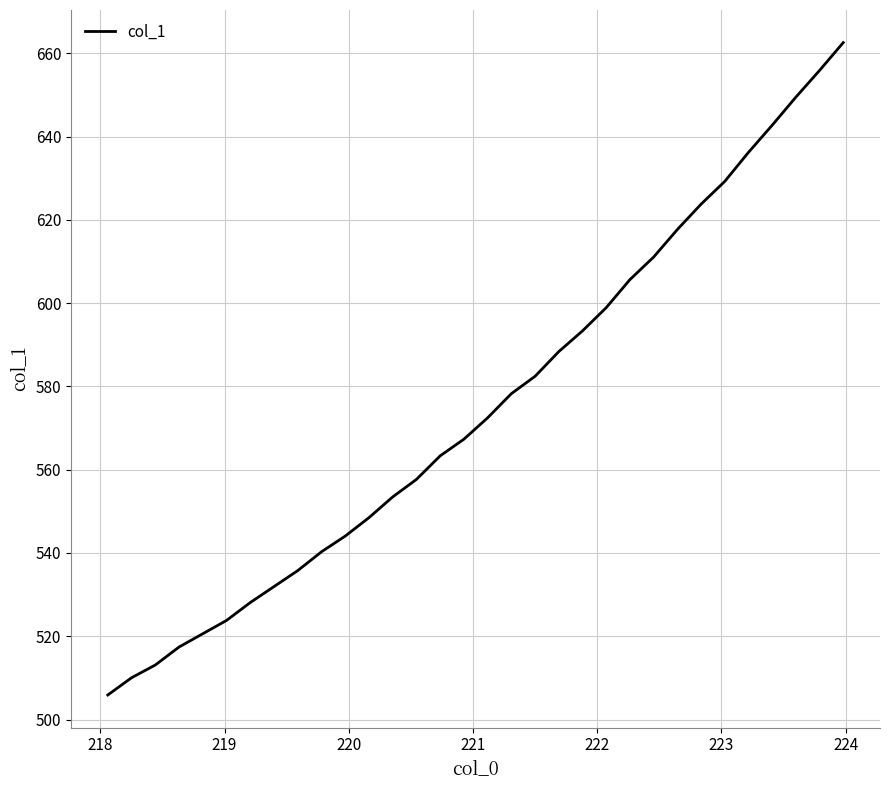

What is the smallest value displayed?

505.9